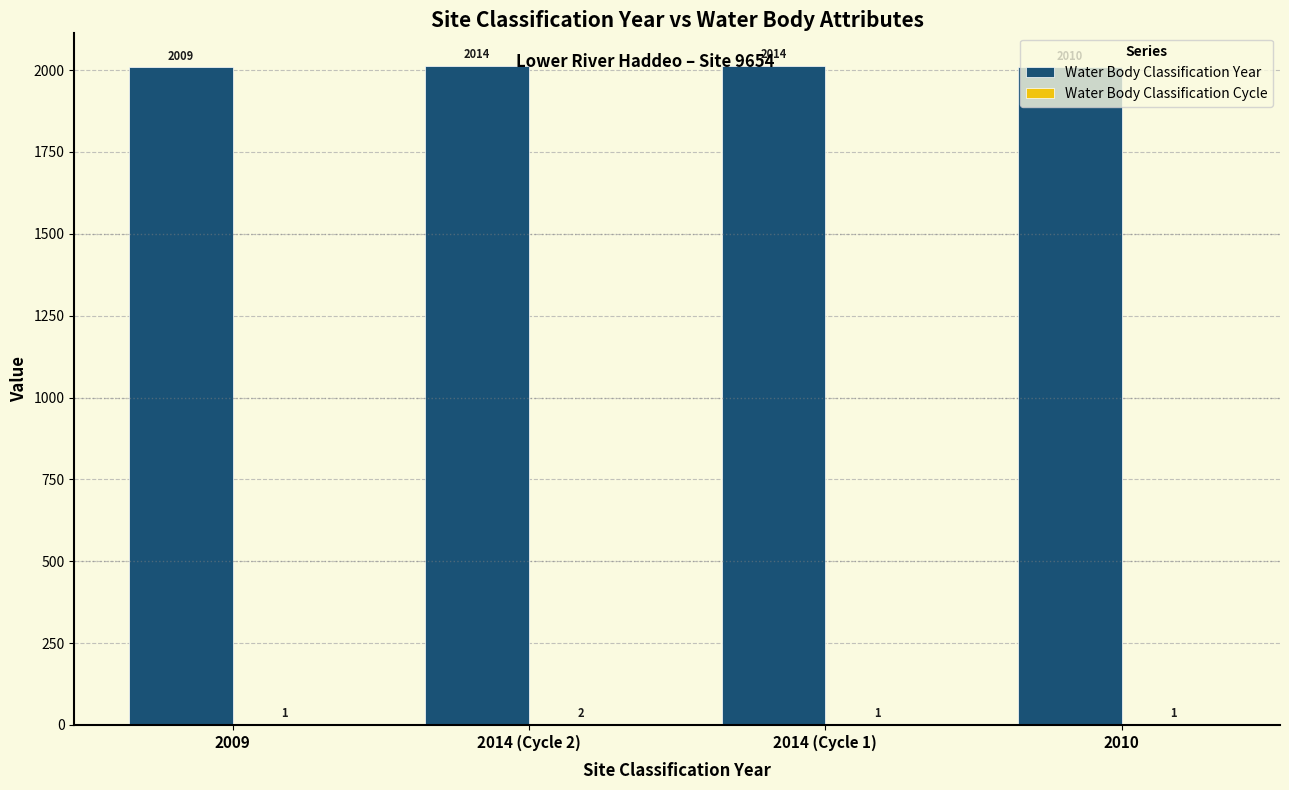

What is the greatest value displayed?

2014